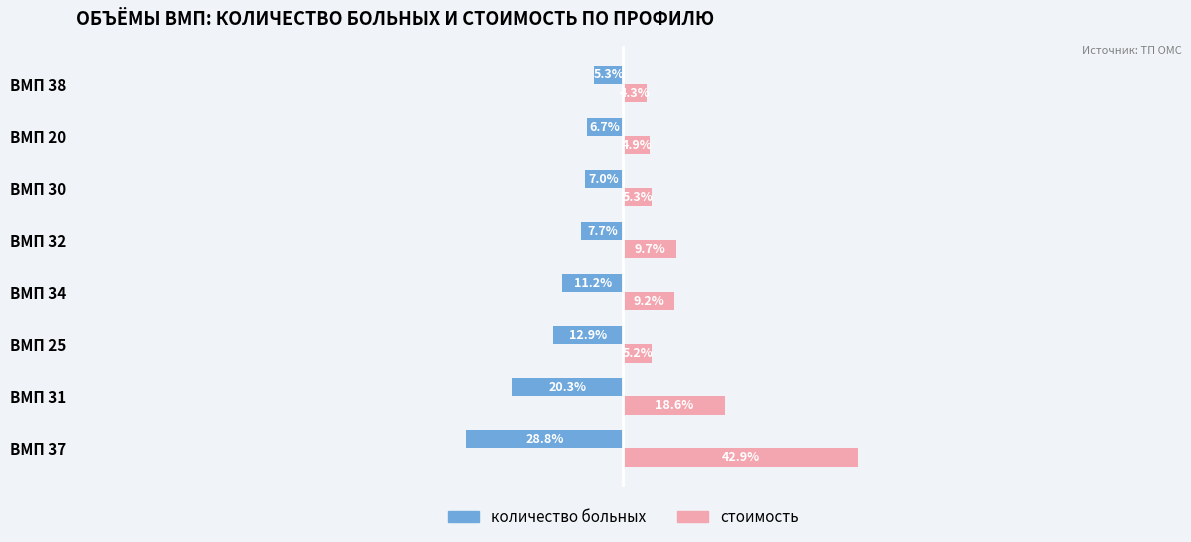

At which label does количество больных reach its minimum?

ВМП 37